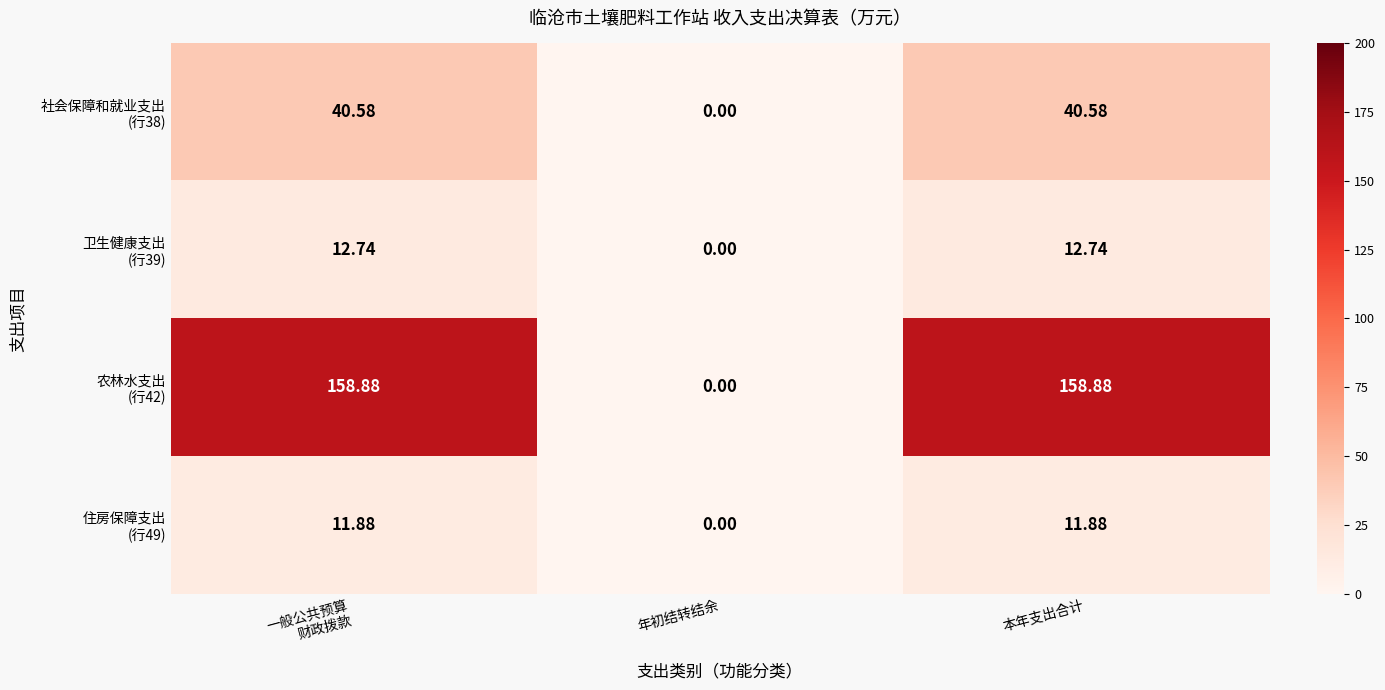

At which category does the chart reach its minimum across all series?

年初结转结余